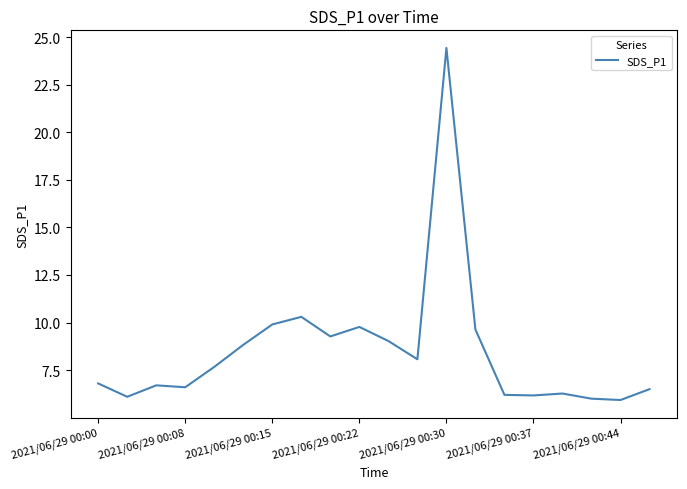

What is the greatest value displayed?

24.4